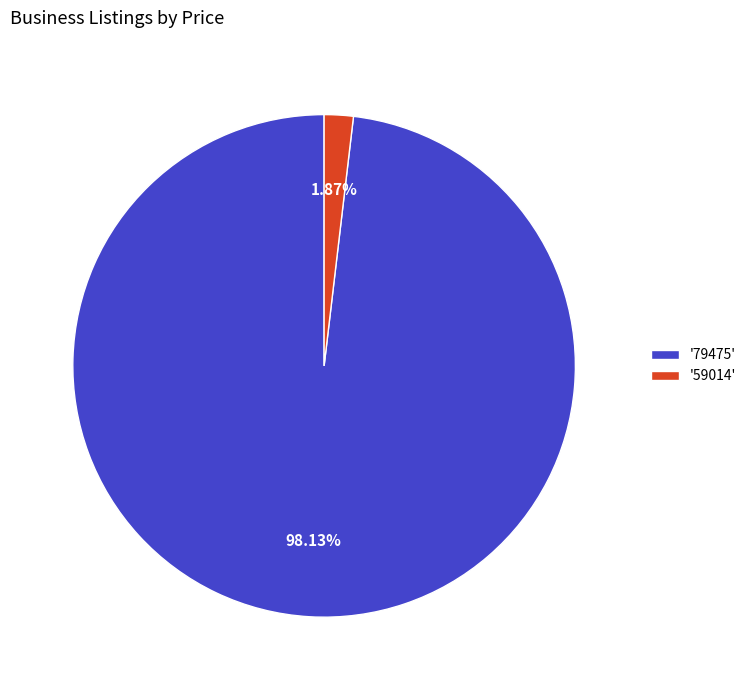

Do '79475' and '59014' together represent more than half of the pie?

Yes